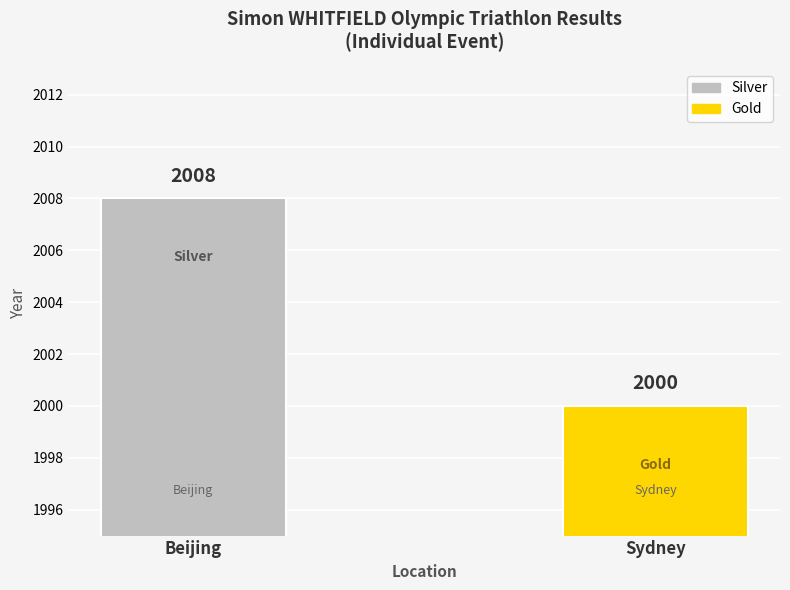

List the series in order of their overall mean, highest first.

Silver, Gold